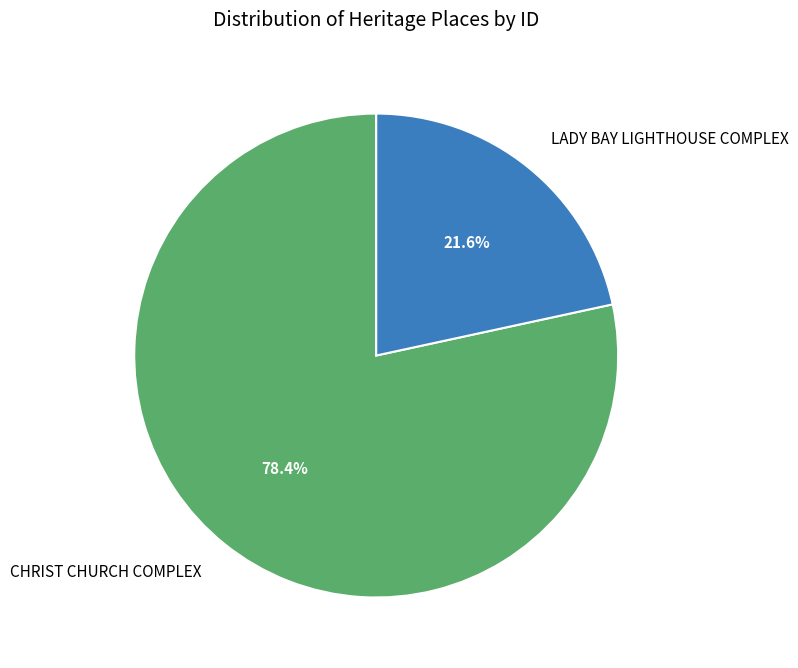

What percentage do LADY BAY LIGHTHOUSE COMPLEX and CHRIST CHURCH COMPLEX together represent?

100.0%